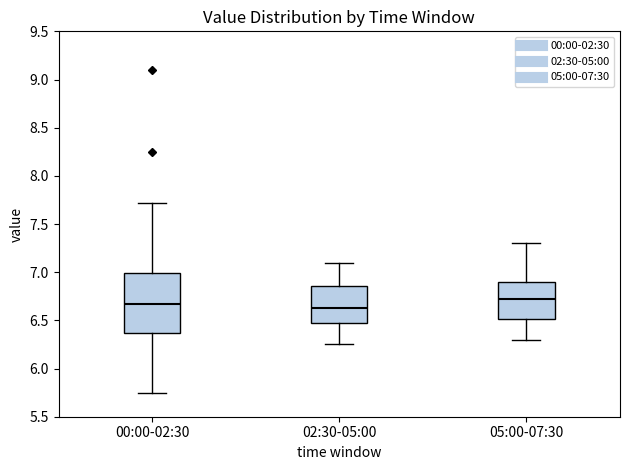

Reading left to right, transcribe this box plot: for each box, give where its median line is, the range the box spans, and where its two whiskers end, as read against the y-axis. The values are not printed on the chart, so give them approximately, as read against the axis.

00:00-02:30: median 6.65, box 6.35 to 7.00, whiskers 5.75 to 7.70
02:30-05:00: median 6.65, box 6.45 to 6.85, whiskers 6.25 to 7.10
05:00-07:30: median 6.70, box 6.50 to 6.90, whiskers 6.30 to 7.30